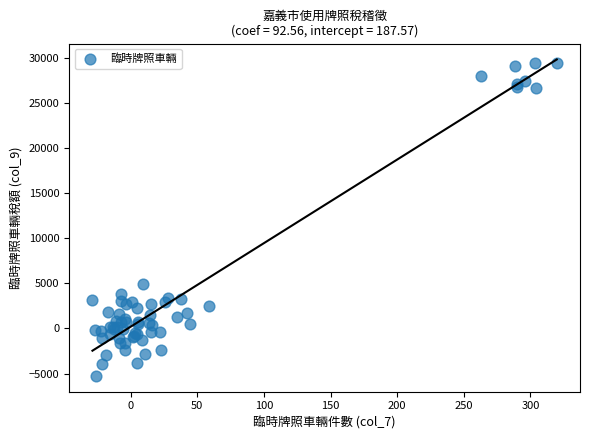

What Y value in the scatter plot is closest to 12104?

4926.5